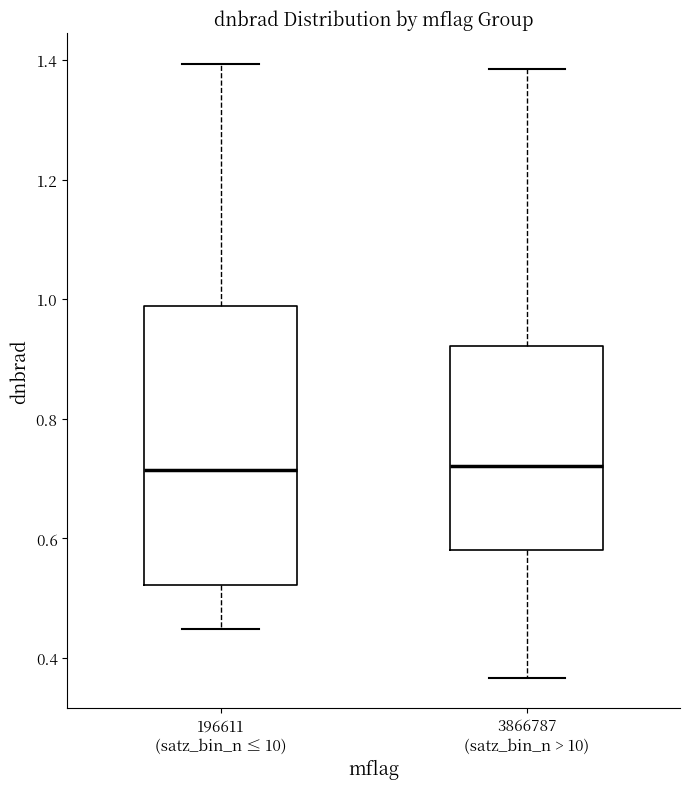

Comparing the boxes themselves (not the whiskers), which one is the tallest?

196611 (satz_bin_n ≤ 10)